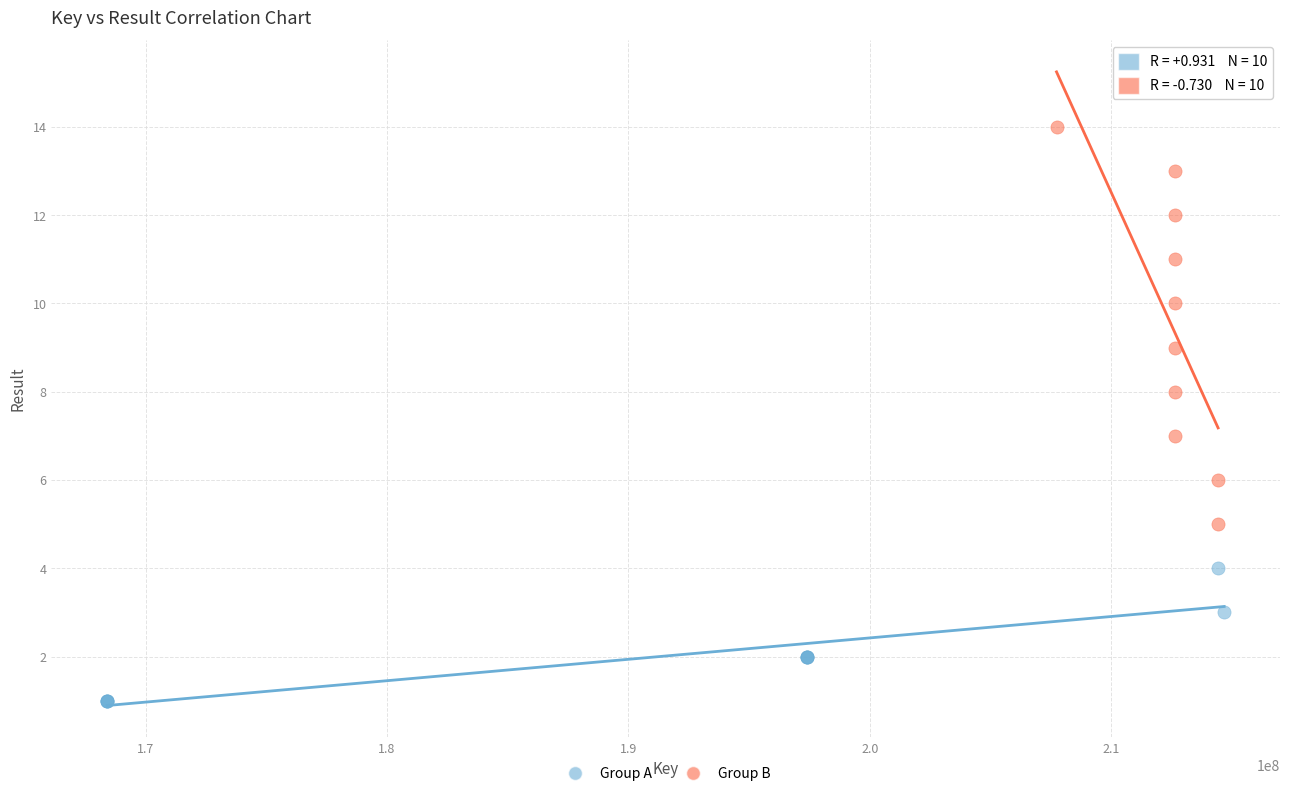

Which series has the largest Y range (max minus min)?

Group B